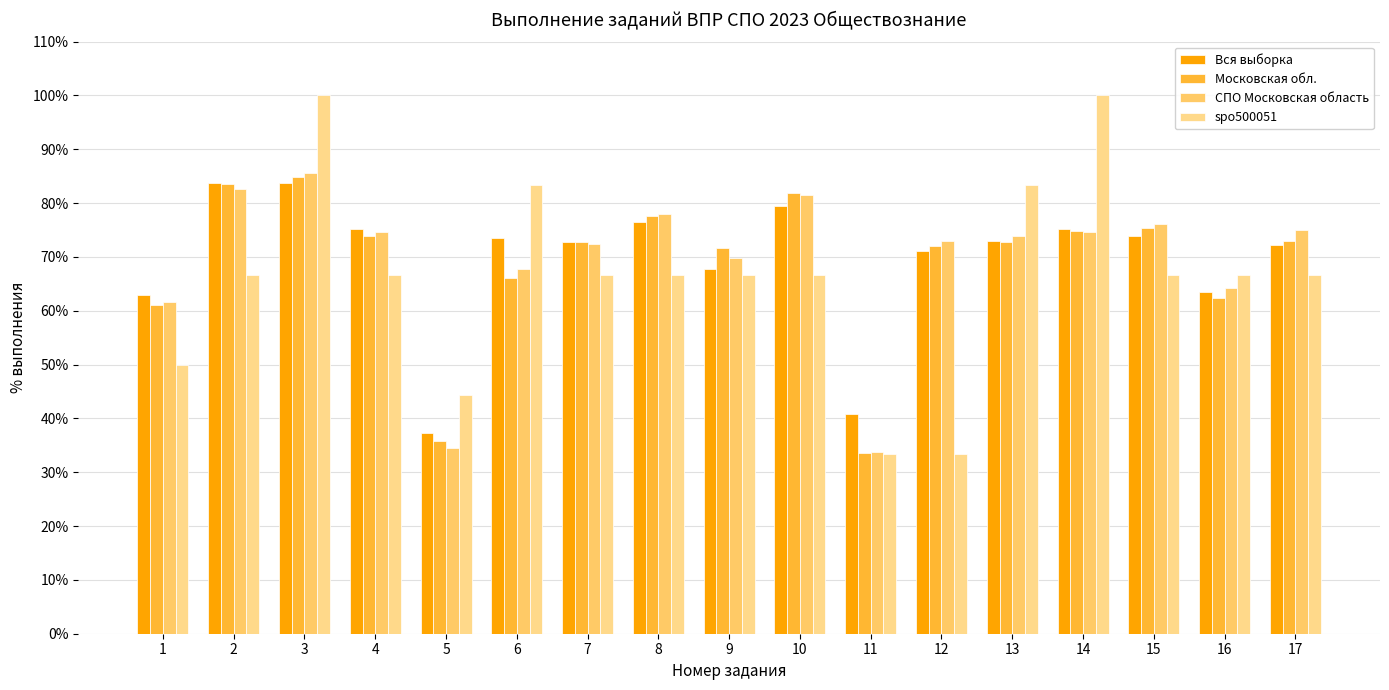

At 9, list the series in order from smallest to largest.

spo500051, Вся выборка, СПО Московская область, Московская обл.